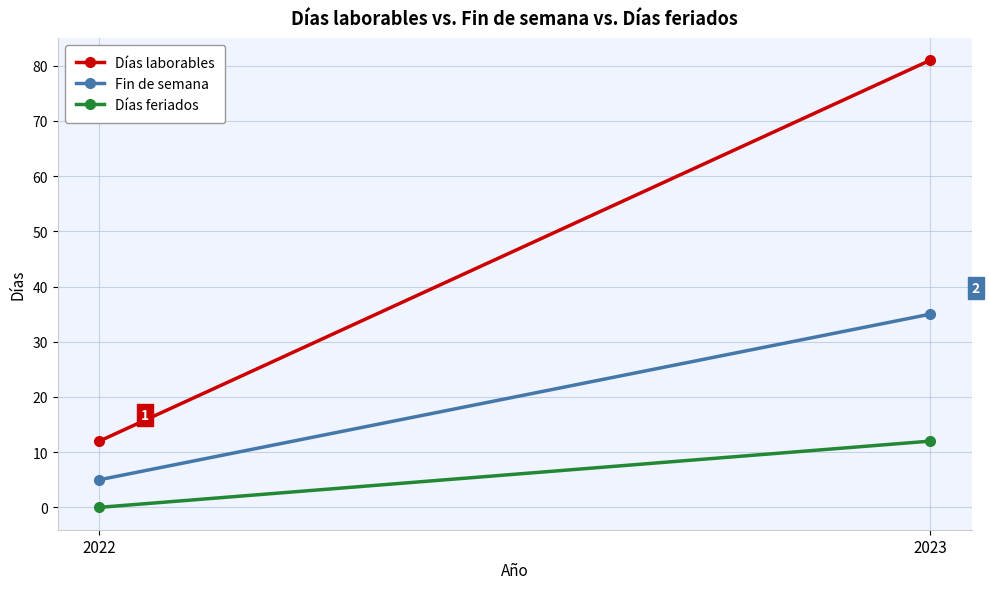

At how many categories does at least one series exceed 73?

1